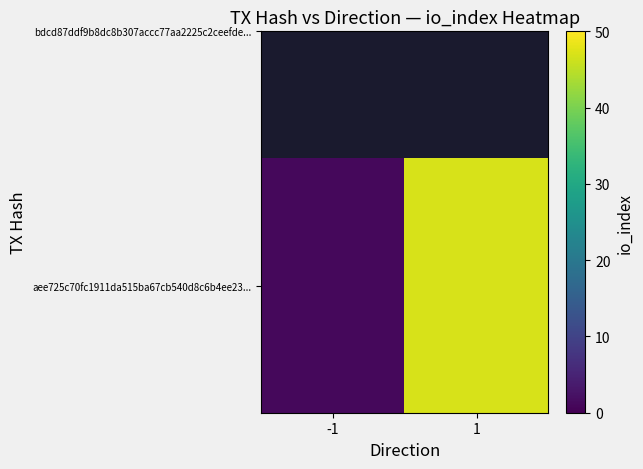

The value at 1 is 65. True or false?

False